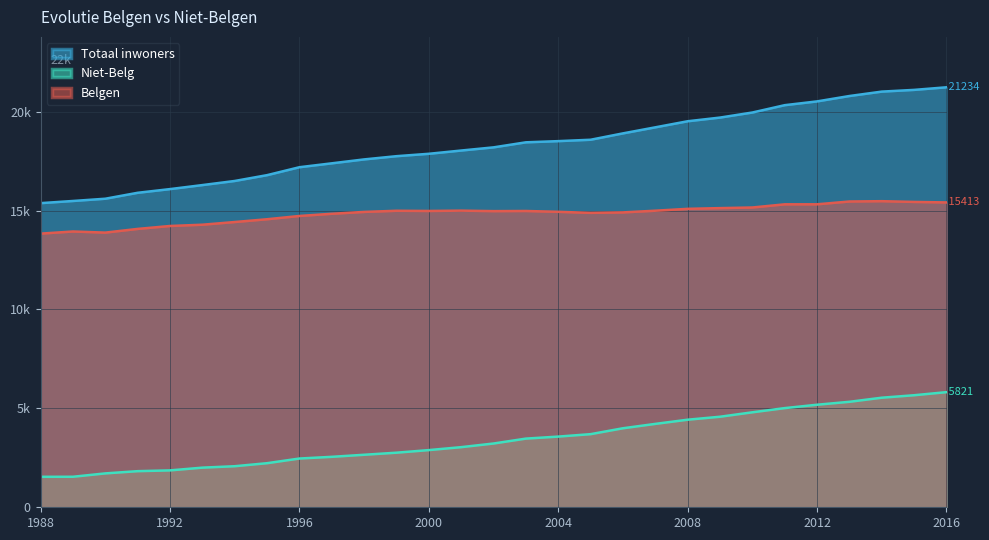

Reading left to right, list all the values displayed in this chart.

Belgen: 1988=13836	1989=13943	1990=13887	1991=14074	1992=14222	1993=14286	1994=14422	1995=14563	1996=14728	1997=14839	1998=14933	1999=14991	2000=14981	2001=14997	2002=14973	2003=14980	2004=14938	2005=14885	2006=14909	2007=14994	2008=15089	2009=15125	2010=15157	2011=15317	2012=15318	2013=15460	2014=15476	2015=15438	2016=15413
Niet-Belg: 1988=1541	1989=1543	1990=1713	1991=1826	1992=1865	1993=2004	1994=2076	1995=2229	1996=2465	1997=2551	1998=2655	1999=2760	2000=2891	2001=3040	2002=3224	2003=3472	2004=3574	2005=3697	2006=3995	2007=4216	2008=4428	2009=4578	2010=4802	2011=5014	2012=5185	2013=5333	2014=5540	2015=5665	2016=5821
Totaal inwoners: 1988=15377	1989=15486	1990=15600	1991=15900	1992=16087	1993=16290	1994=16498	1995=16792	1996=17193	1997=17390	1998=17588	1999=17751	2000=17872	2001=18037	2002=18197	2003=18452	2004=18512	2005=18582	2006=18904	2007=19210	2008=19517	2009=19703	2010=19959	2011=20330	2012=20521	2013=20793	2014=21016	2015=21103	2016=21234